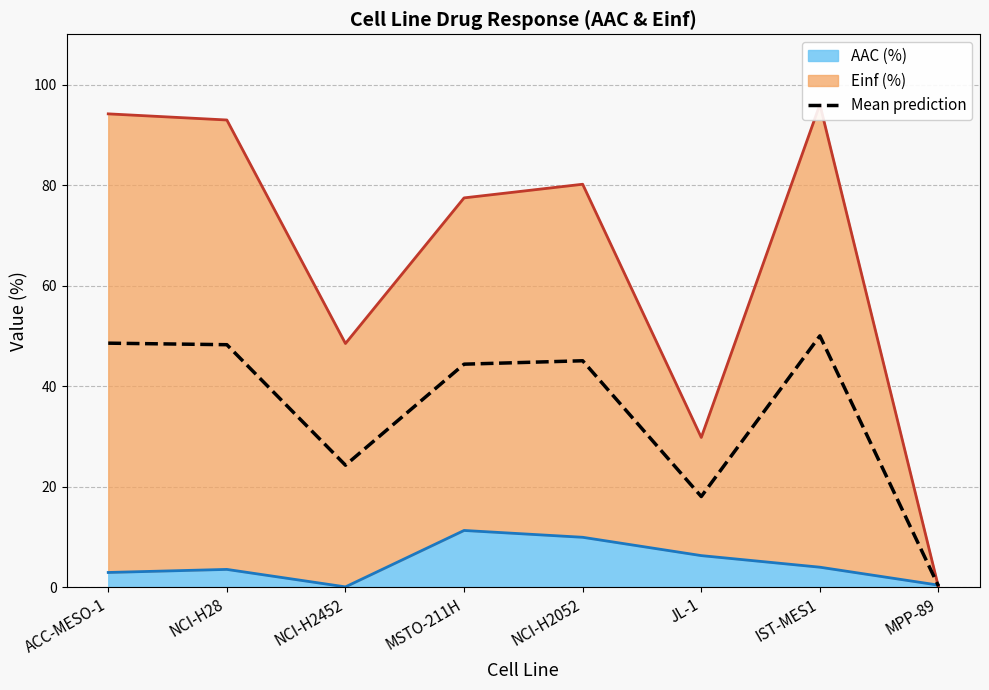

What is the label of the 6th point from the right?

NCI-H2452